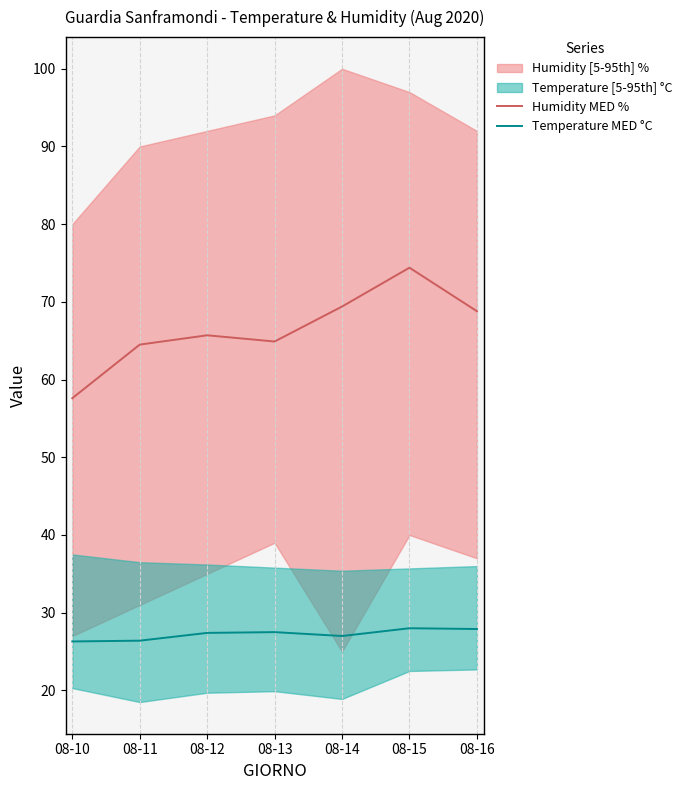

What is the spread (max minus min) of values at 08-13?

37.4